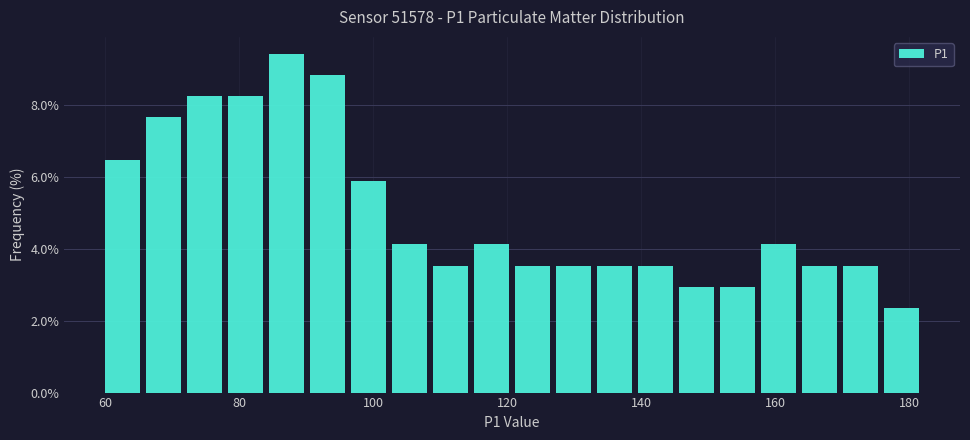

Around what value on the x-axis is the tallest bar? Give the approximate position of its centre, as read against the axis.

88